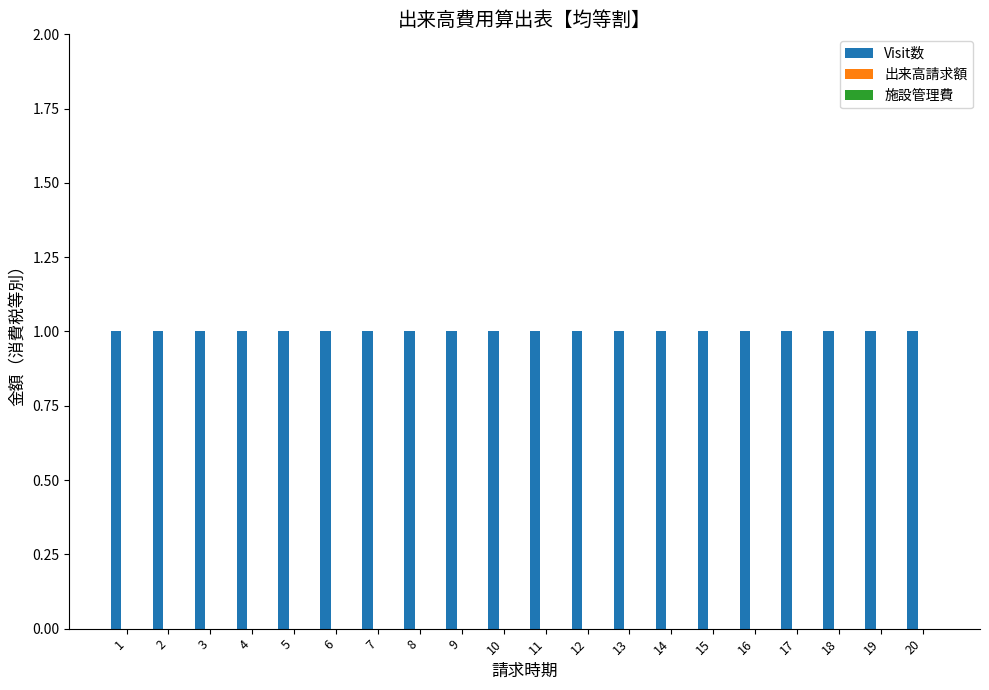

What is the difference between the highest and lowest values at 2?

1